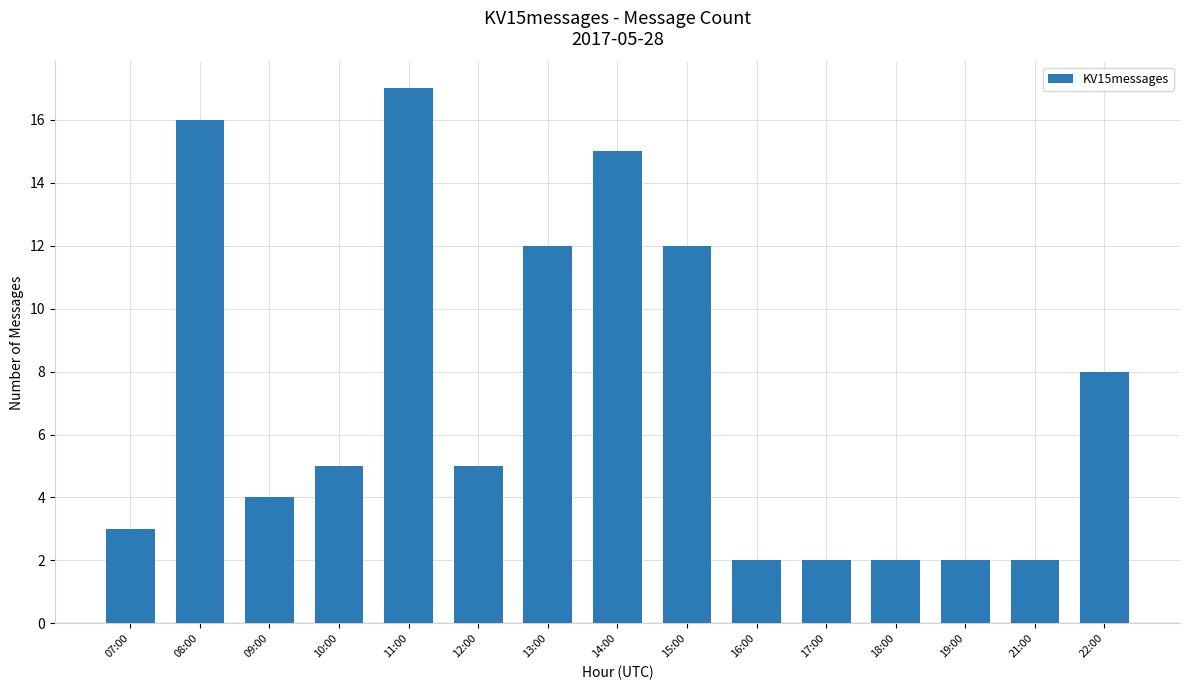

At which label does the data first exceed 5?

08:00